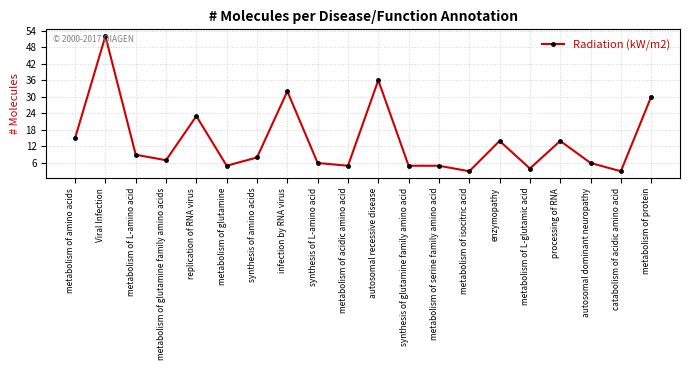

How many data points does each series have?

20